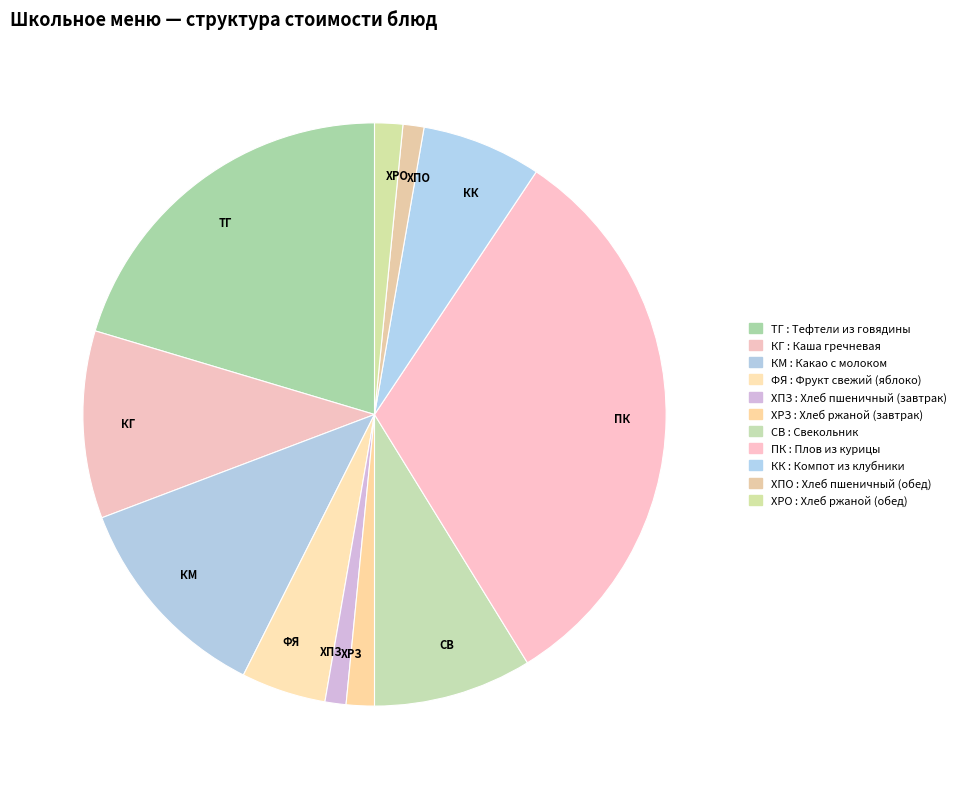

True or false: ФЯ accounts for 19% of the total.

False